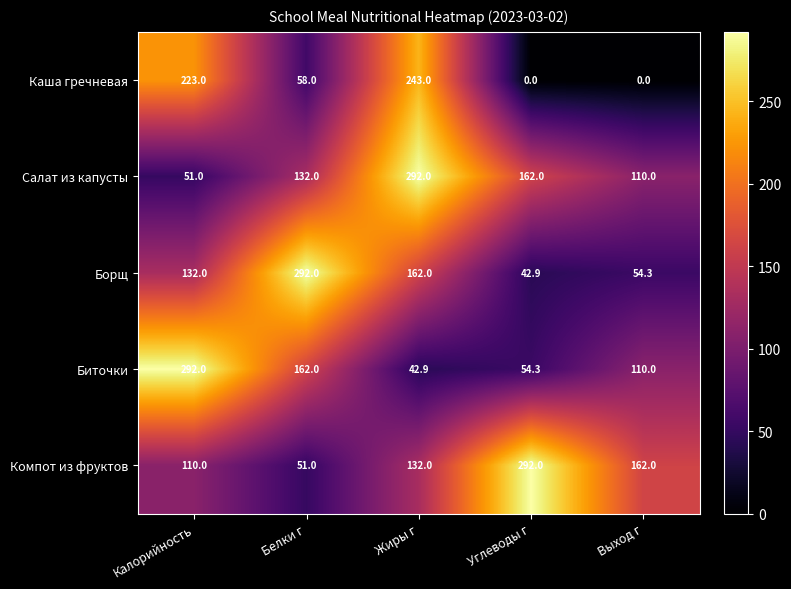

What is the average value of the Биточки series?

132.2